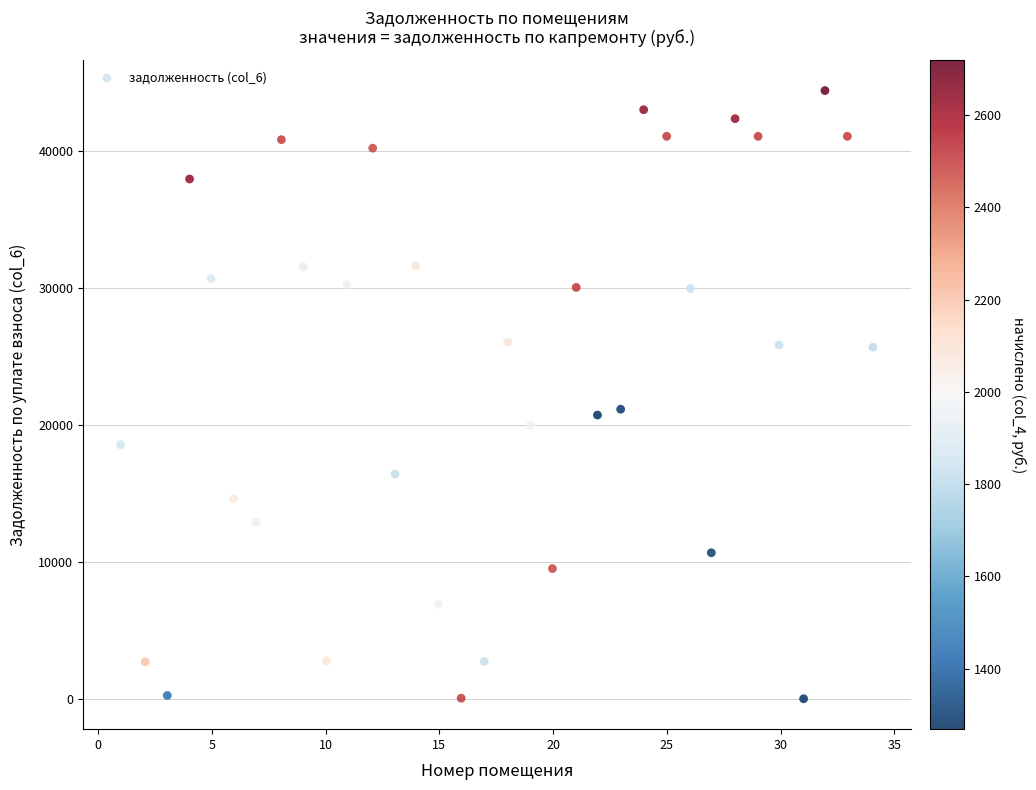

What is the range of X values (max minus min)?

33.1